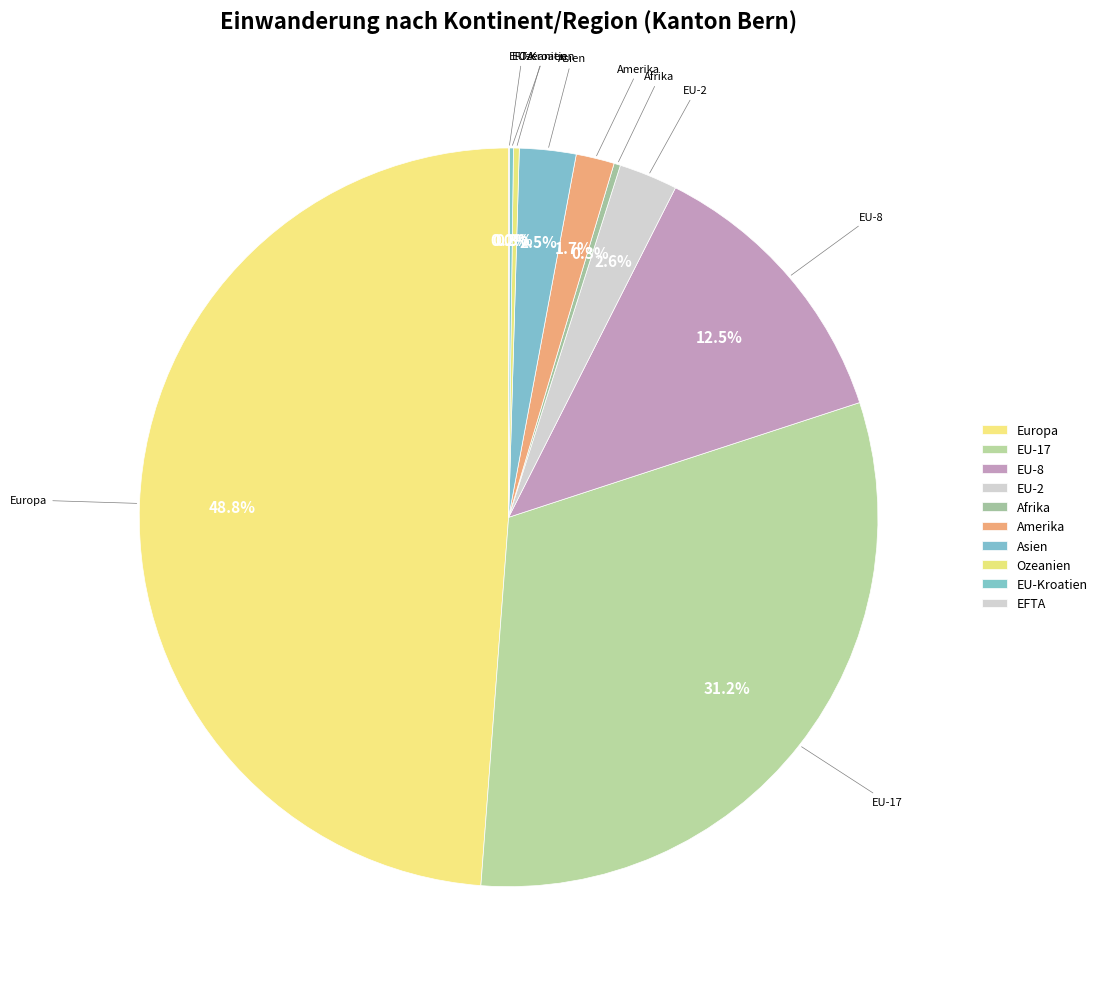

Is Ozeanien the majority of the pie?

No